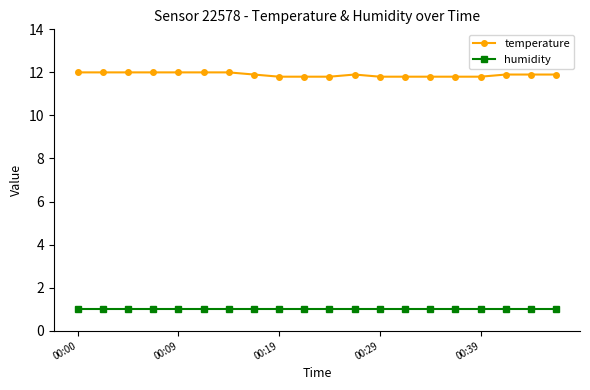

Which series has the widest spread of values?

temperature